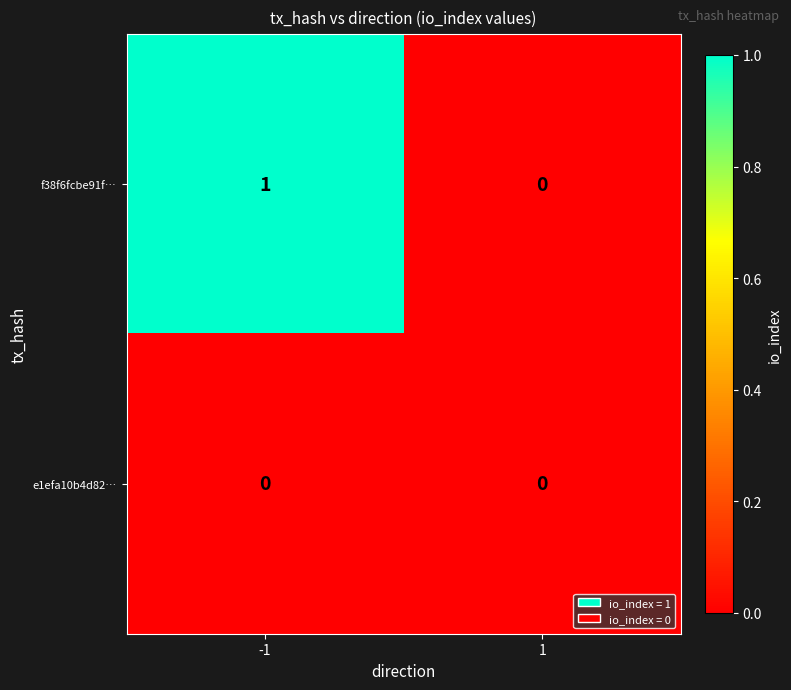

Reading left to right, list all the values displayed in this chart.

f38f6fcbe91f…: 1	0
e1efa10b4d82…: 0	0